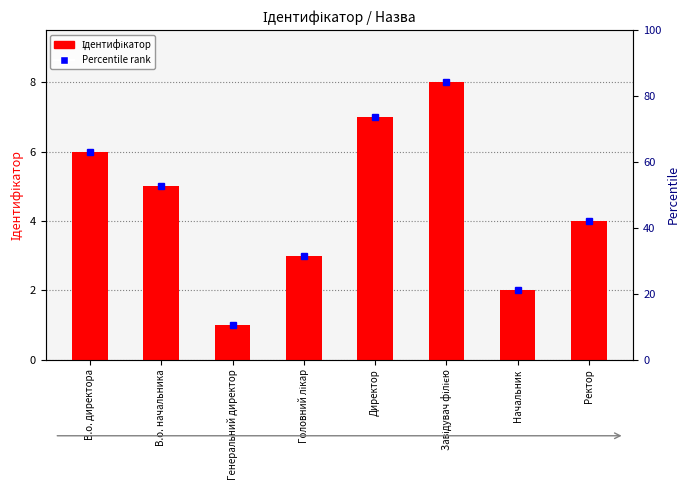

What is the difference between the second highest and minimum values?

6